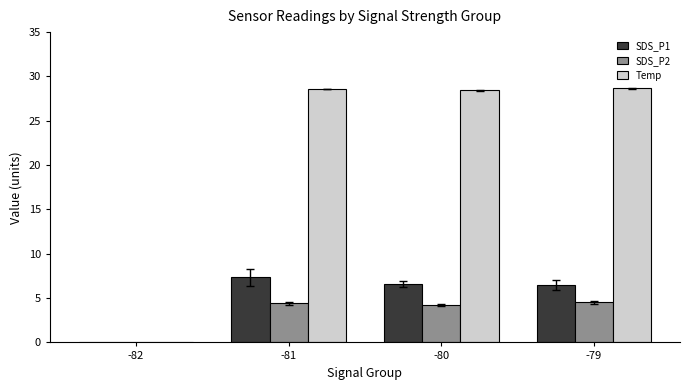

What is the difference between the SDS_P1 values at -79 and -82?

6.5